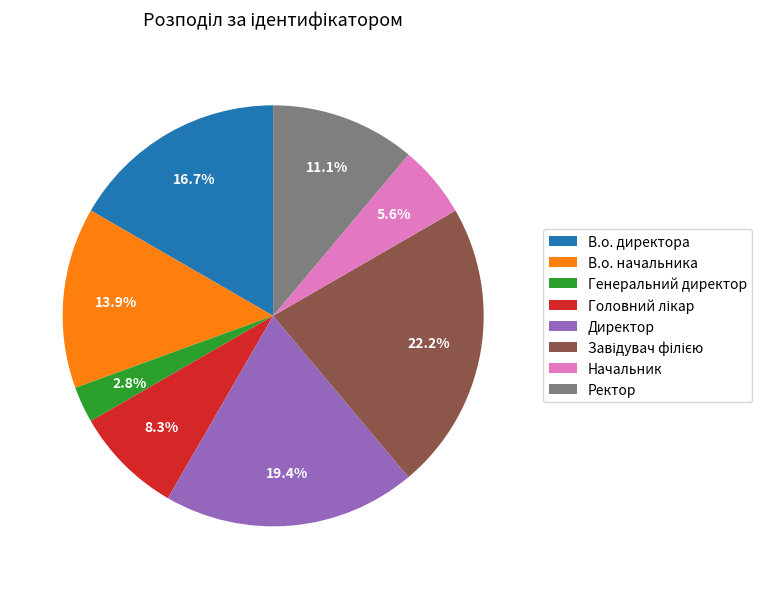

What is the smallest slice in the pie chart?

Генеральний директор